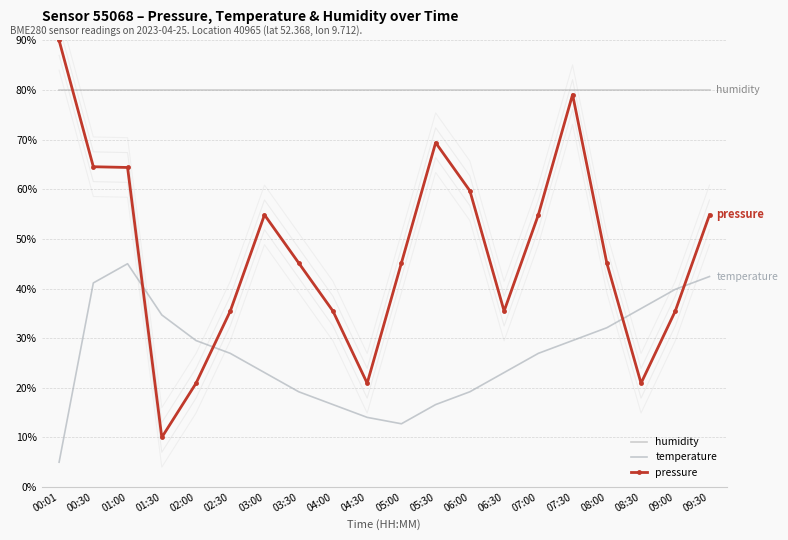

The value of pressure at 07:30 is 79.1. True or false?

True